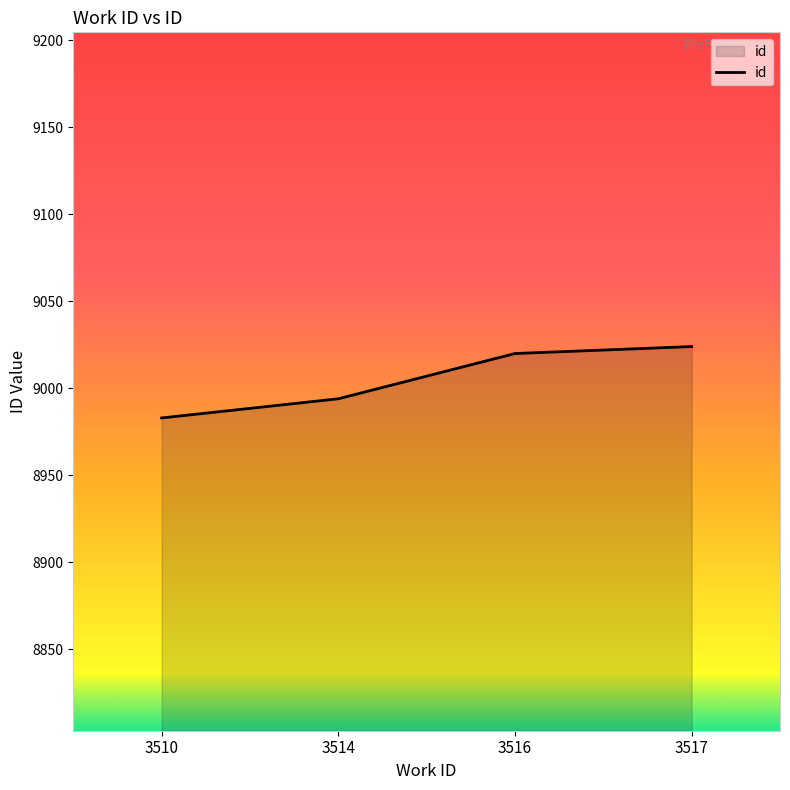

True or false: there are more than 0 points higher than both neighbors.

False